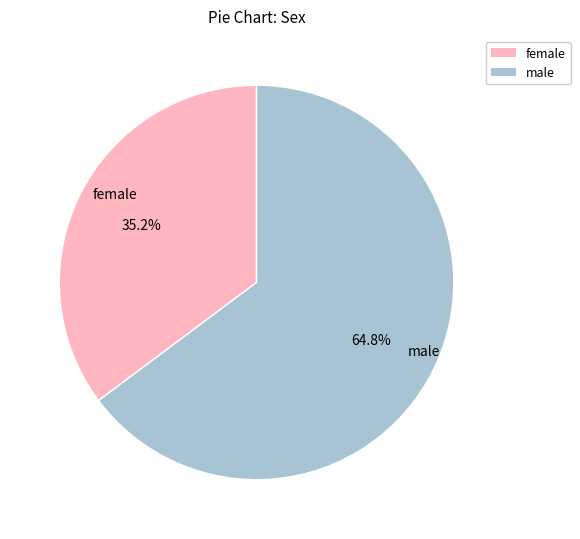

Is there a majority slice in this chart?

Yes